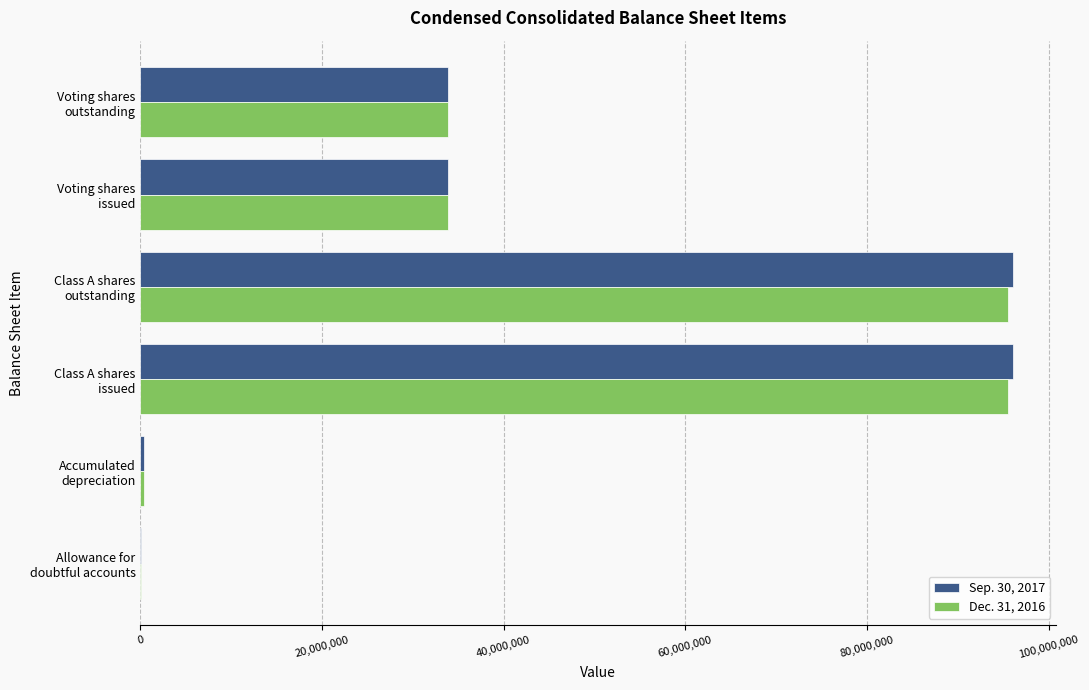

Count the number of categories in the chart.

6